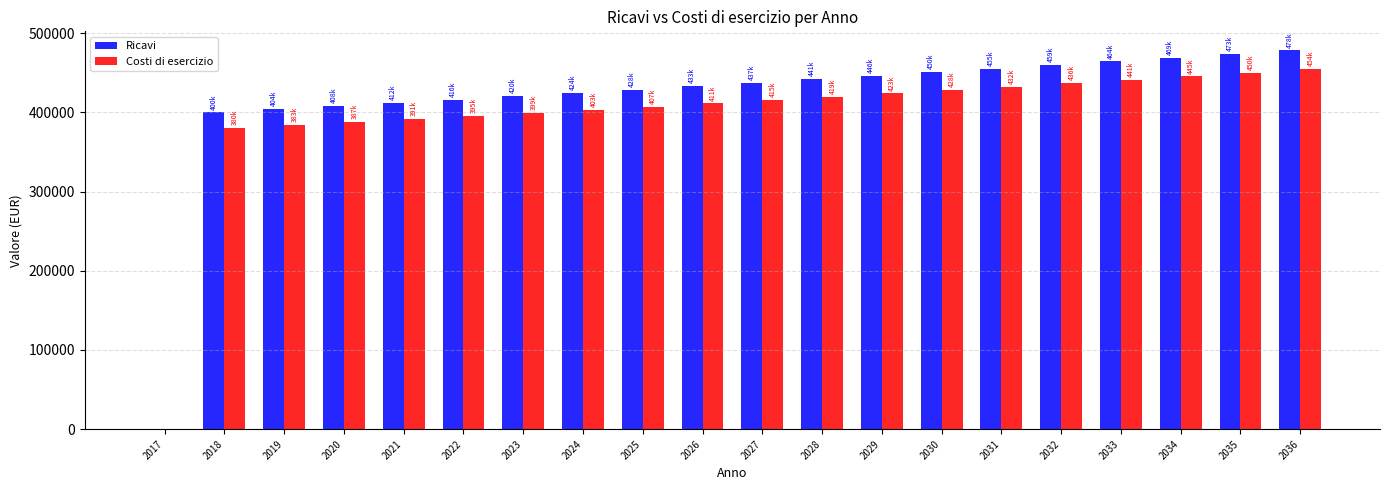

Which series has the largest total across all categories?

Ricavi